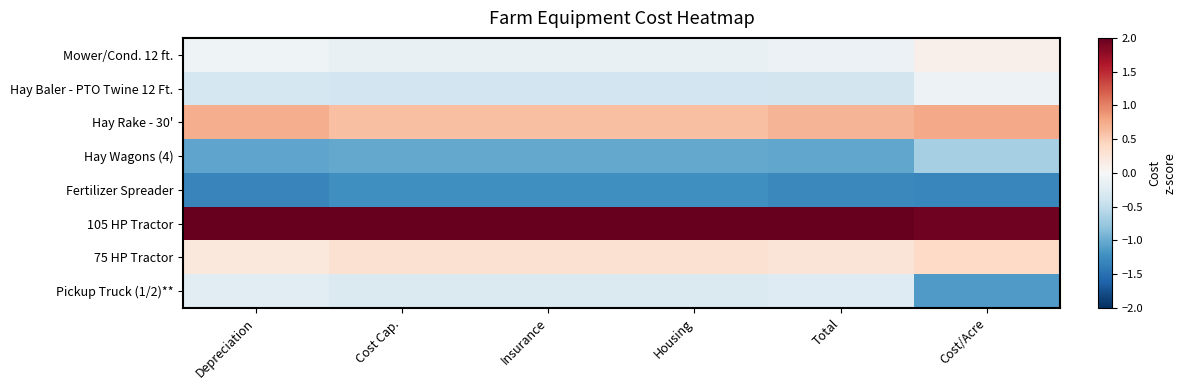

Reading left to right, what are all the values shown in this chart?

Mower/Cond. 12 ft.: Depreciation=-0.1	Cost Cap.=-0.1	Insurance=-0.1	Housing=-0.1	Total=-0.1	Cost/Acre=0.1
Hay Baler - PTO Twine 12 Ft.: Depreciation=-0.3	Cost Cap.=-0.4	Insurance=-0.4	Housing=-0.4	Total=-0.4	Cost/Acre=-0.1
Hay Rake - 30': Depreciation=0.7	Cost Cap.=0.6	Insurance=0.6	Housing=0.6	Total=0.7	Cost/Acre=0.8
Hay Wagons (4): Depreciation=-1.1	Cost Cap.=-1.0	Insurance=-1.0	Housing=-1.0	Total=-1.0	Cost/Acre=-0.7
Fertilizer Spreader: Depreciation=-1.3	Cost Cap.=-1.2	Insurance=-1.2	Housing=-1.2	Total=-1.3	Cost/Acre=-1.3
105 HP Tractor: Depreciation=2.1	Cost Cap.=2.2	Insurance=2.2	Housing=2.2	Total=2.1	Cost/Acre=2.0
75 HP Tractor: Depreciation=0.2	Cost Cap.=0.3	Insurance=0.3	Housing=0.3	Total=0.3	Cost/Acre=0.4
Pickup Truck (1/2)**: Depreciation=-0.2	Cost Cap.=-0.3	Insurance=-0.3	Housing=-0.3	Total=-0.3	Cost/Acre=-1.1